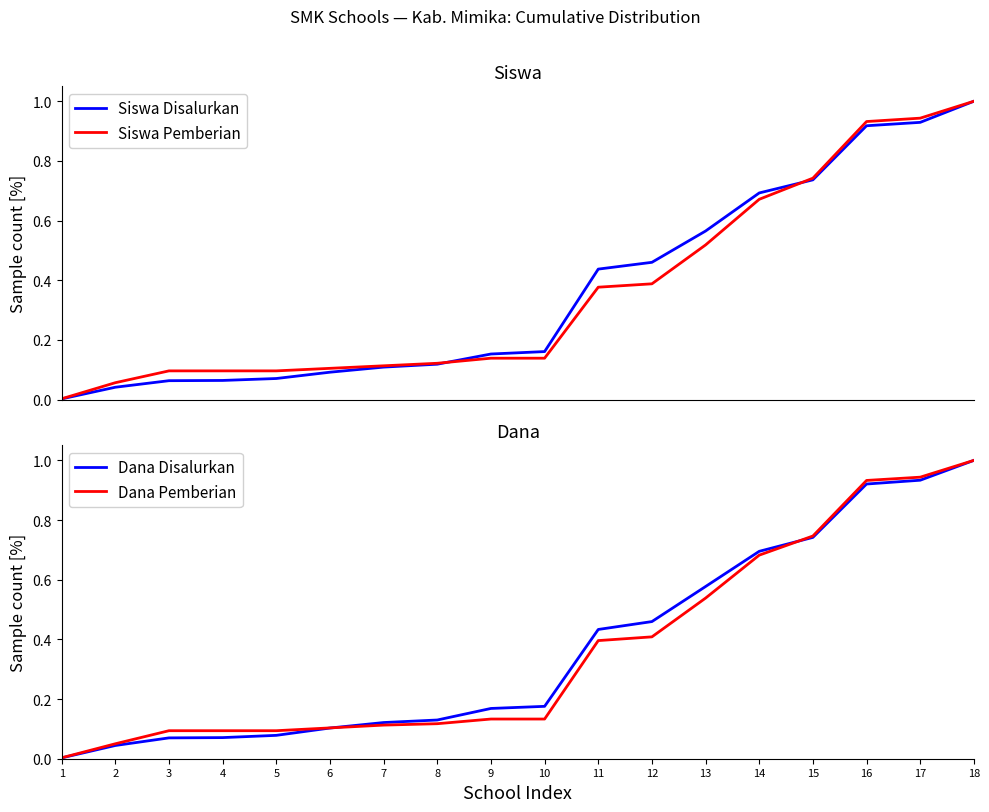

What is the value of the Dana Pemberian point at the 15th from the left?

0.7